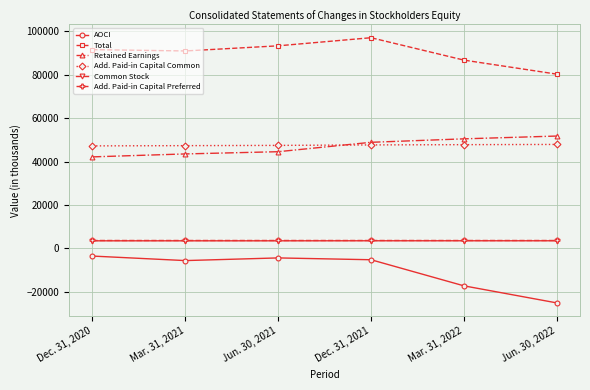

Which series changed the most between Mar. 31, 2021 and Jun. 30, 2022?

AOCI